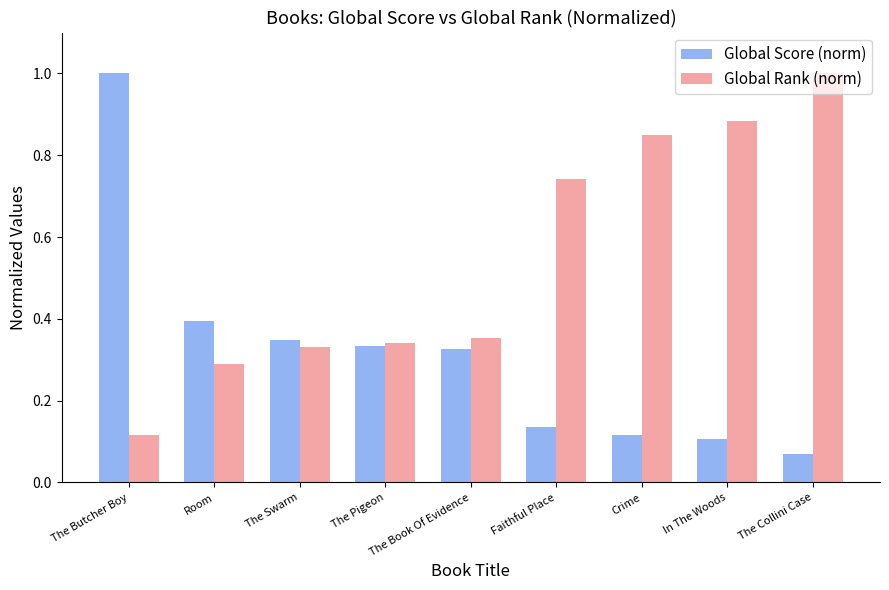

What is the maximum value for Global Rank (norm)?

1.0